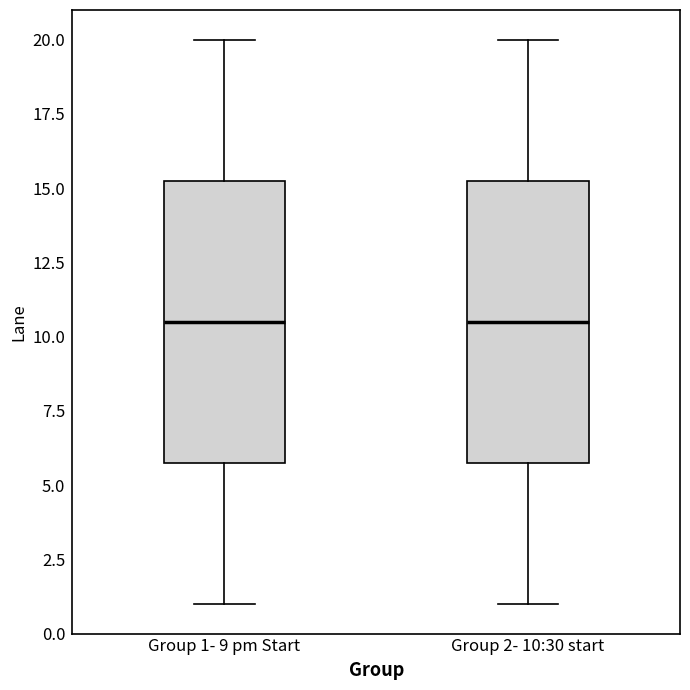

Reading left to right, transcribe this box plot: for each box, give where its median line is, the range the box spans, and where its two whiskers end, as read against the y-axis. The values are not printed on the chart, so give them approximately, as read against the axis.

Group 1- 9 pm Start: median 10.5, box 6.0 to 15.5, whiskers 1.0 to 20.0
Group 2- 10:30 start: median 10.5, box 6.0 to 15.5, whiskers 1.0 to 20.0